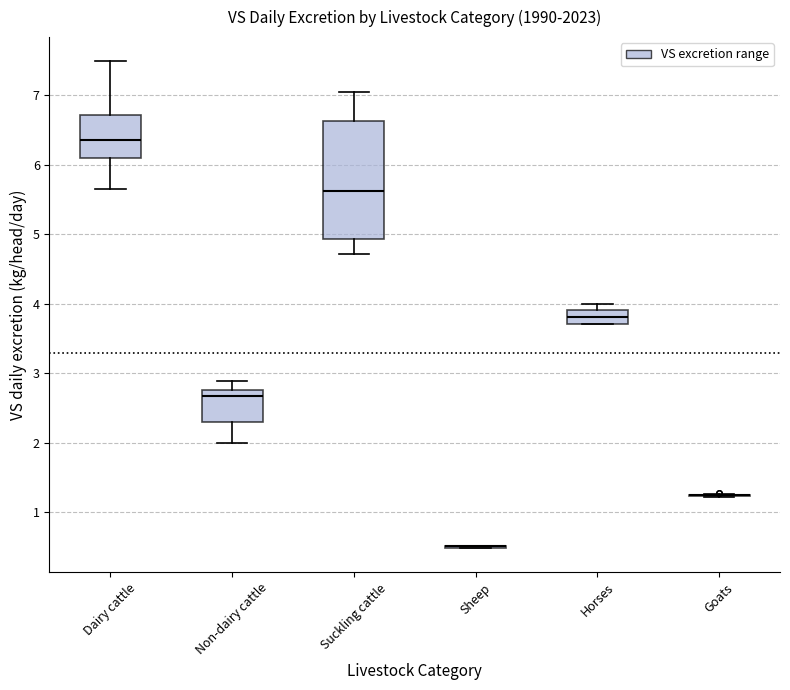

Comparing the boxes themselves (not the whiskers), which one is the tallest?

Suckling cattle